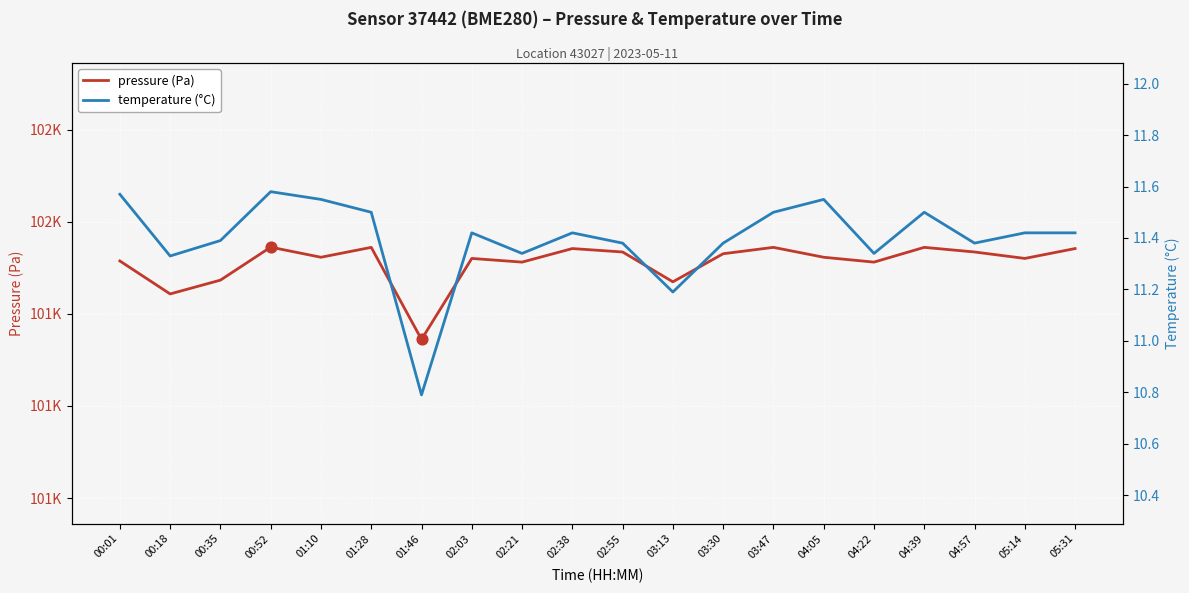

Which series contains the highest Y value?

pressure (Pa)